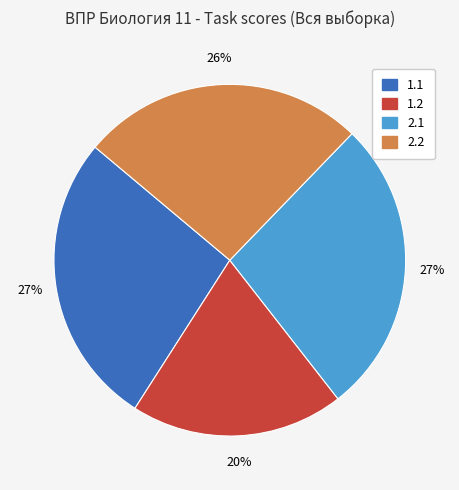

What is the smallest slice in the pie chart?

1.2